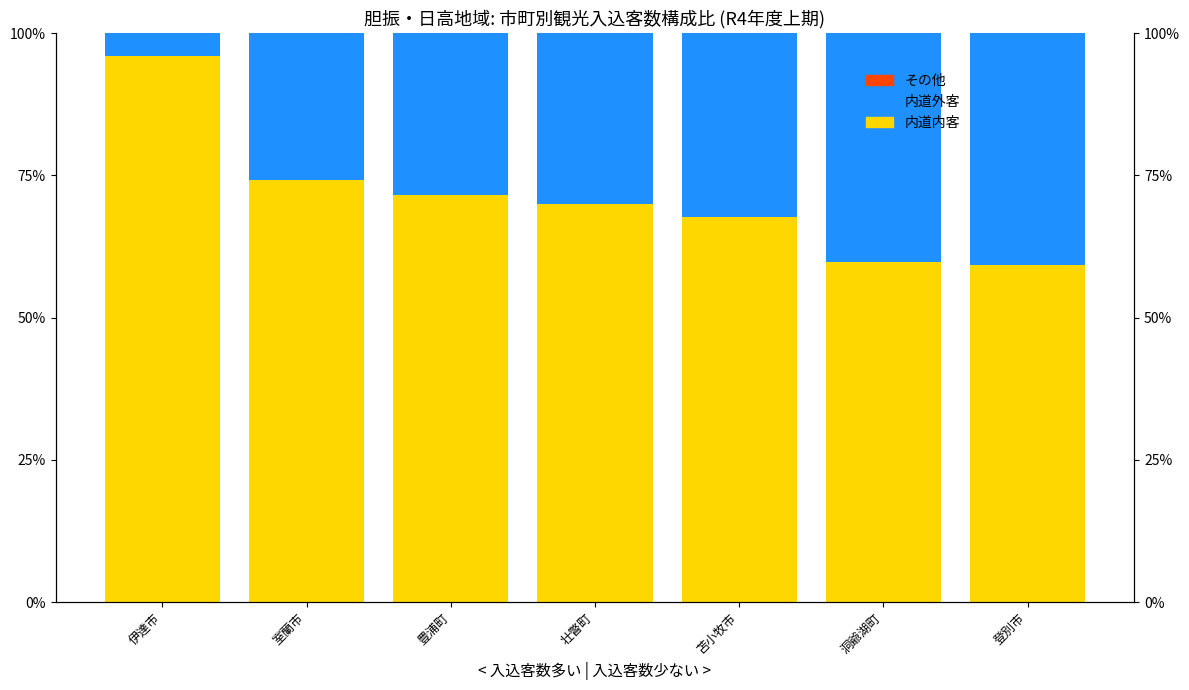

What is the maximum value for 内道内客?

1.0